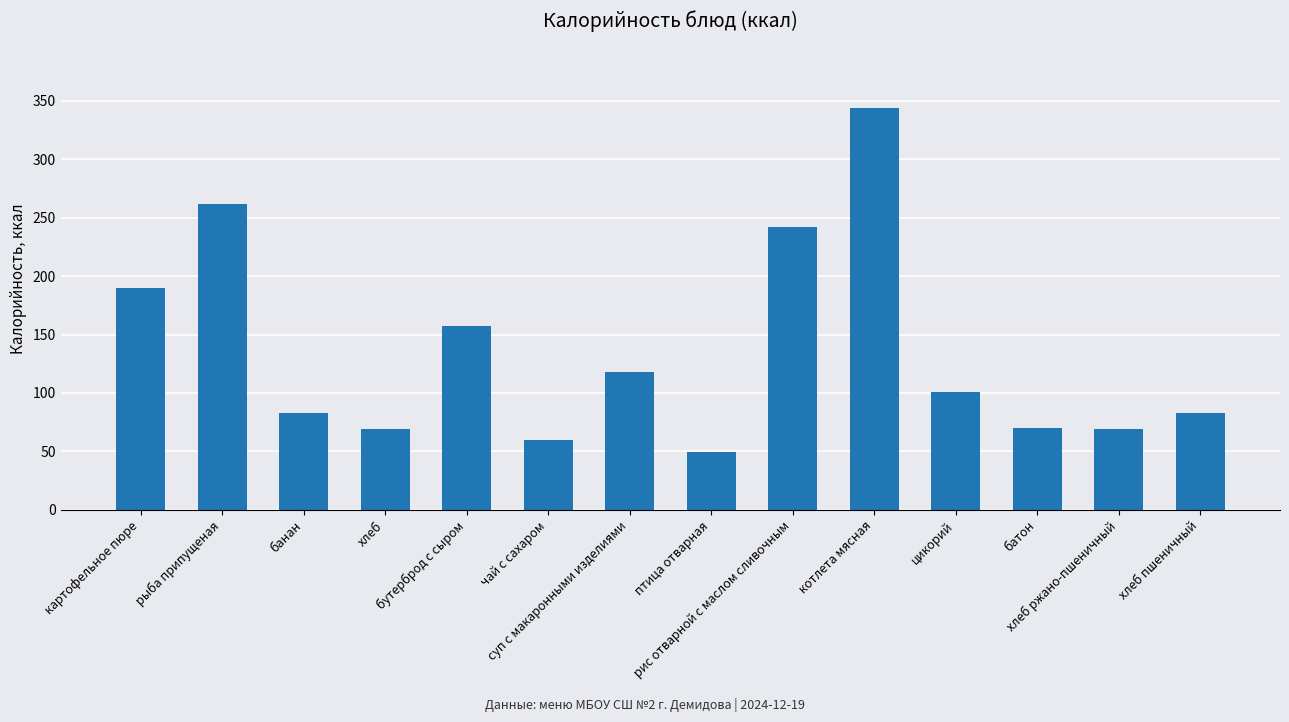

What position from the left is чай с сахаром?

6